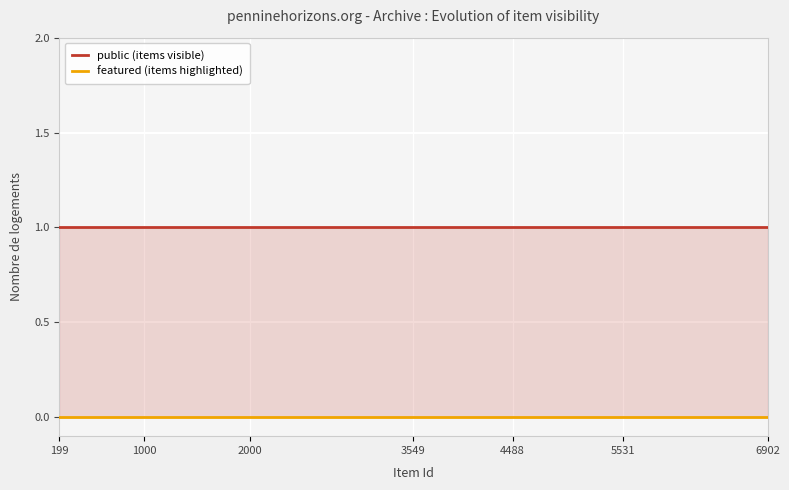

True or false: public (items visible) and featured (items highlighted) cross at least once.

False